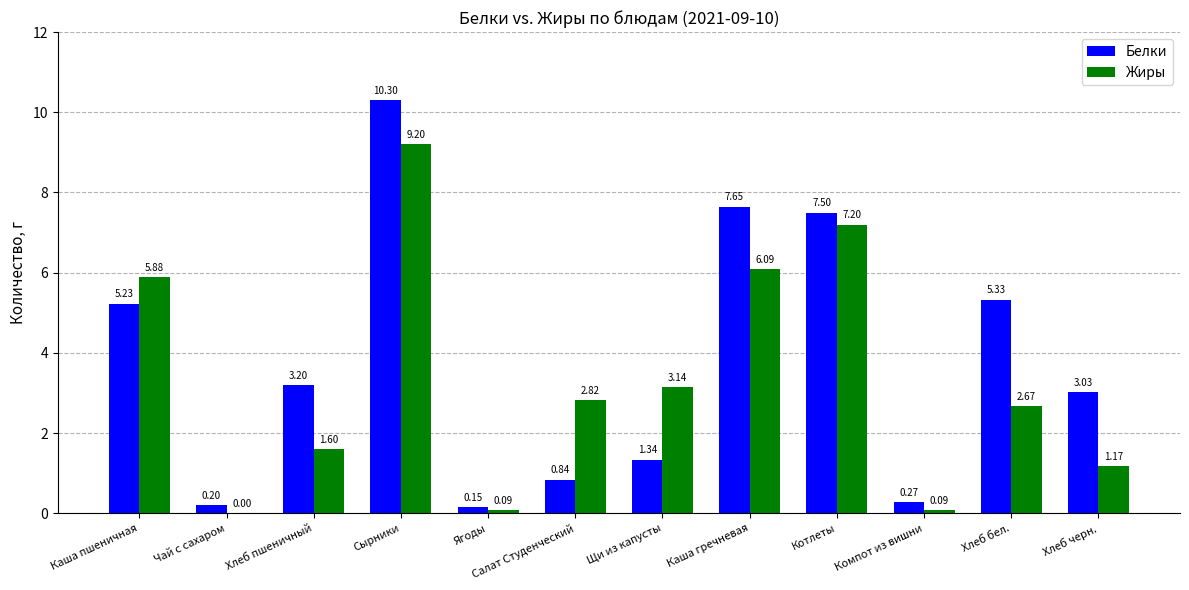

Where does the Жиры series first go above 2?

Каша пшеничная